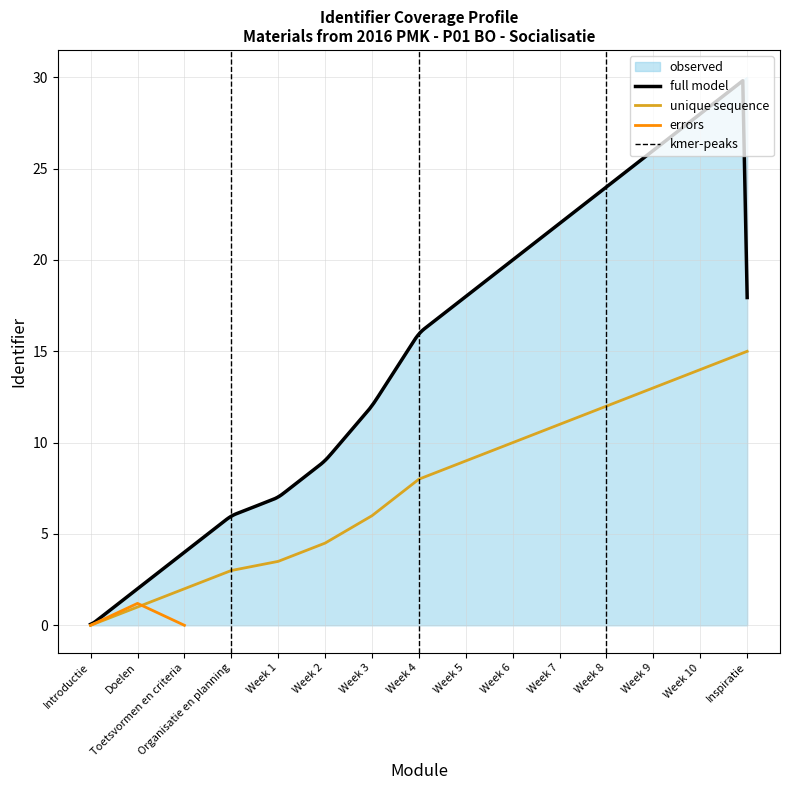

How many data points does each series have?

15